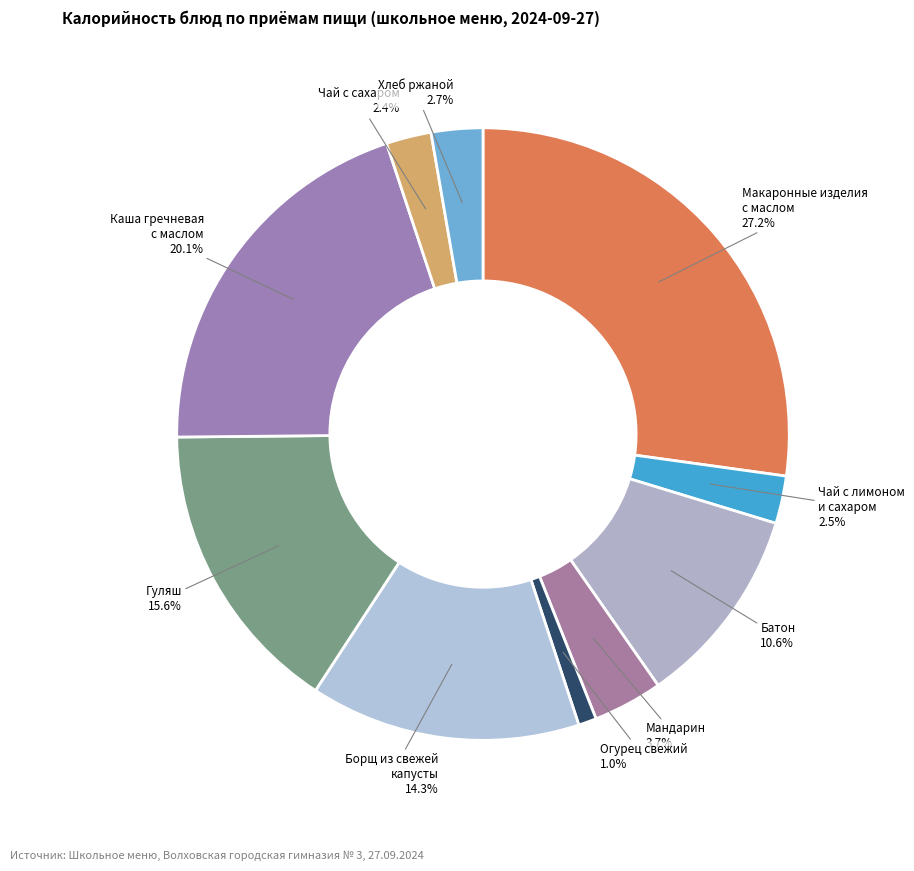

Which category has the biggest portion of the pie?

Макаронные изделия с маслом